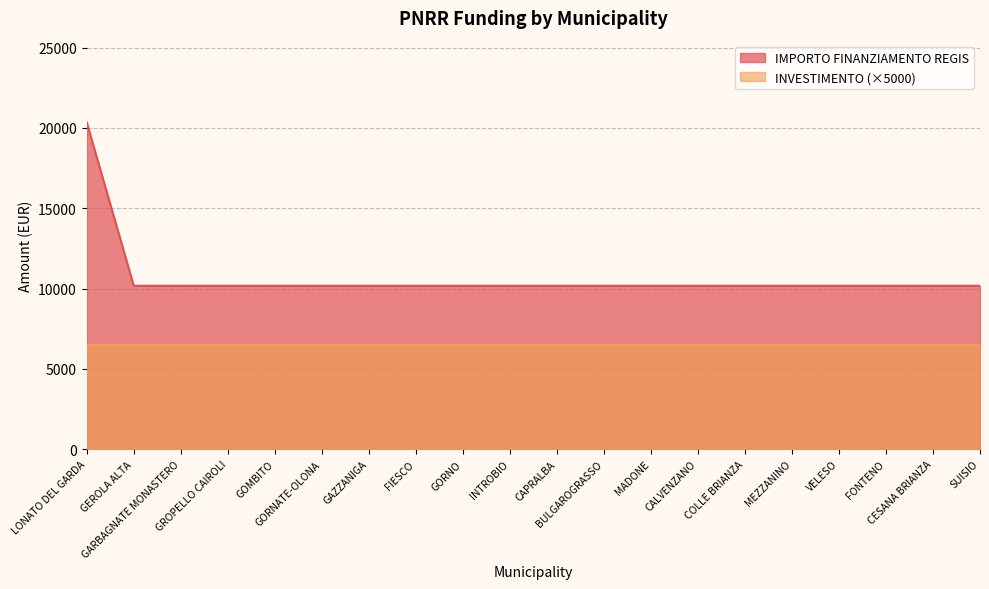

What is the sum of the values at COLLE BRIANZA and GEROLA ALTA?

20344